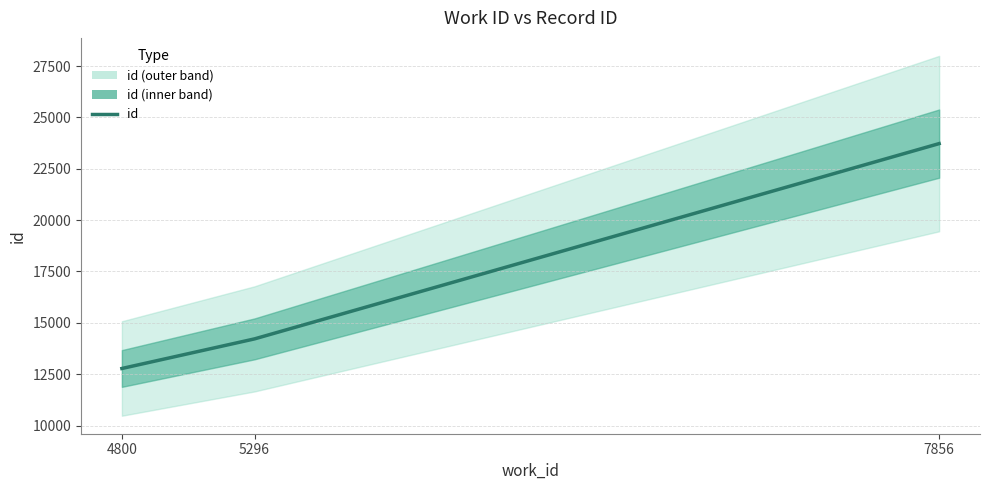

Approximately how many times larger is the value at 7856 compared to 5296?

1.7